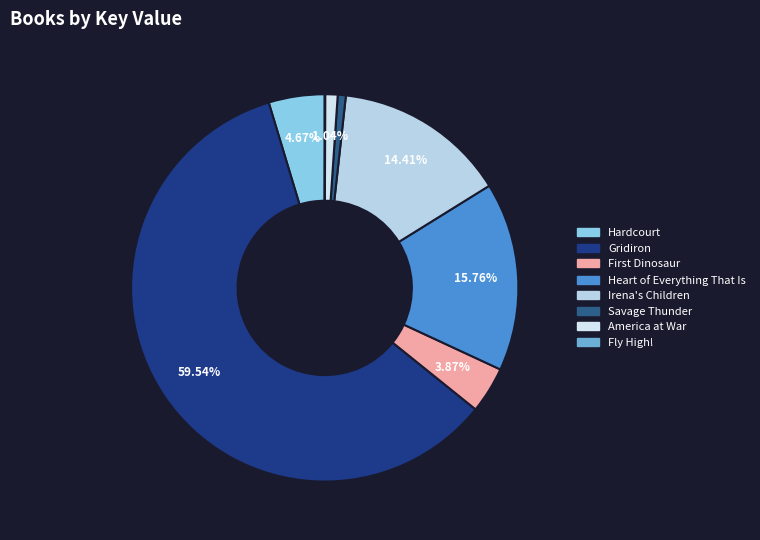

How much of the chart is everything except Heart of Everything That Is?

84.2%